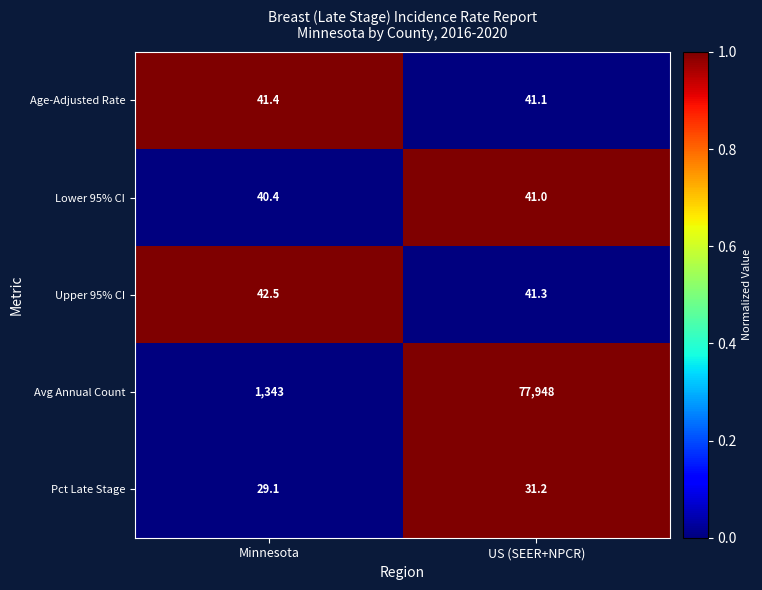

At which category is the sum across all series the highest?

US (SEER+NPCR)